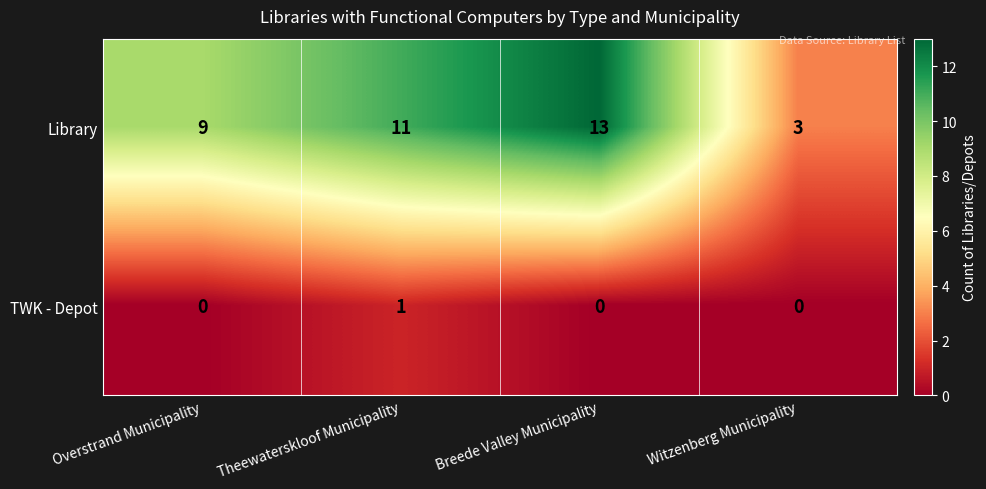

How many TWK - Depot values are between 0 and 1?

4